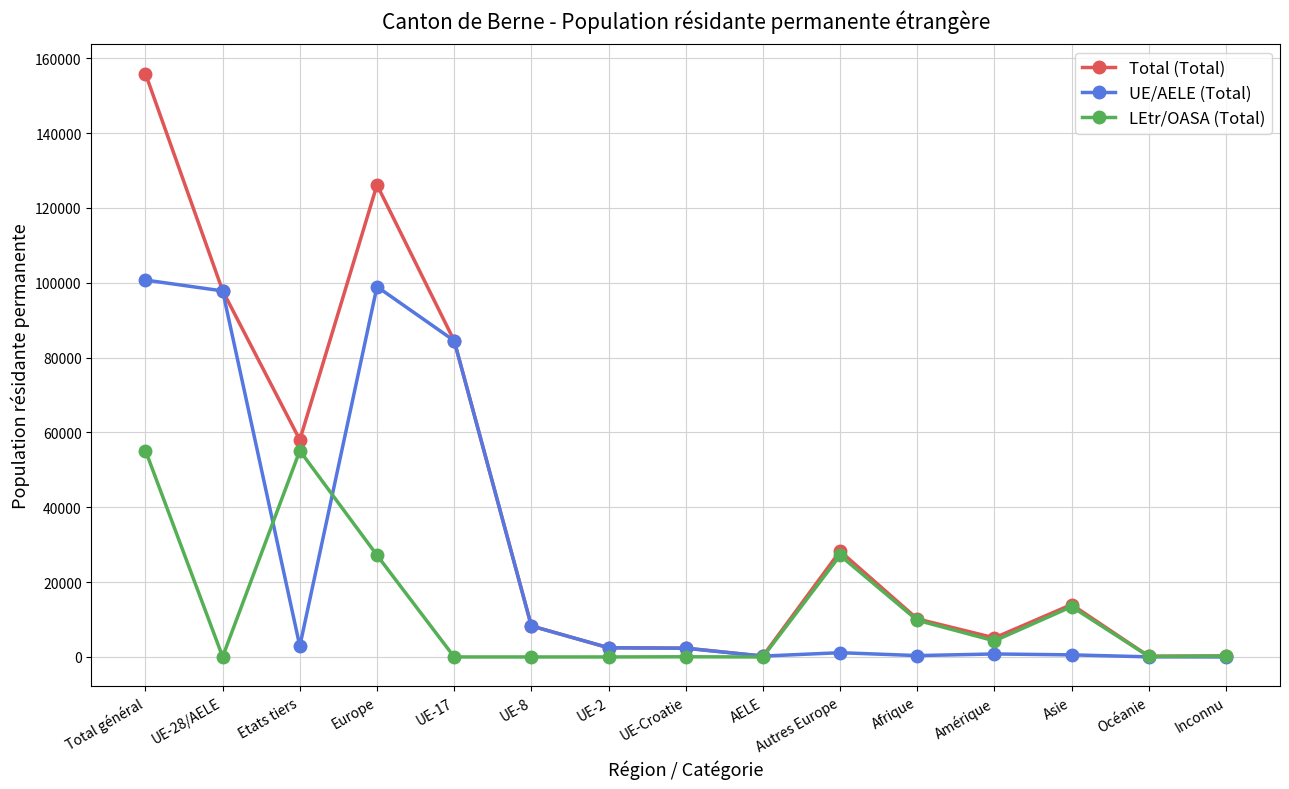

Which series changed the most between AELE and Autres Europe?

Total (Total)